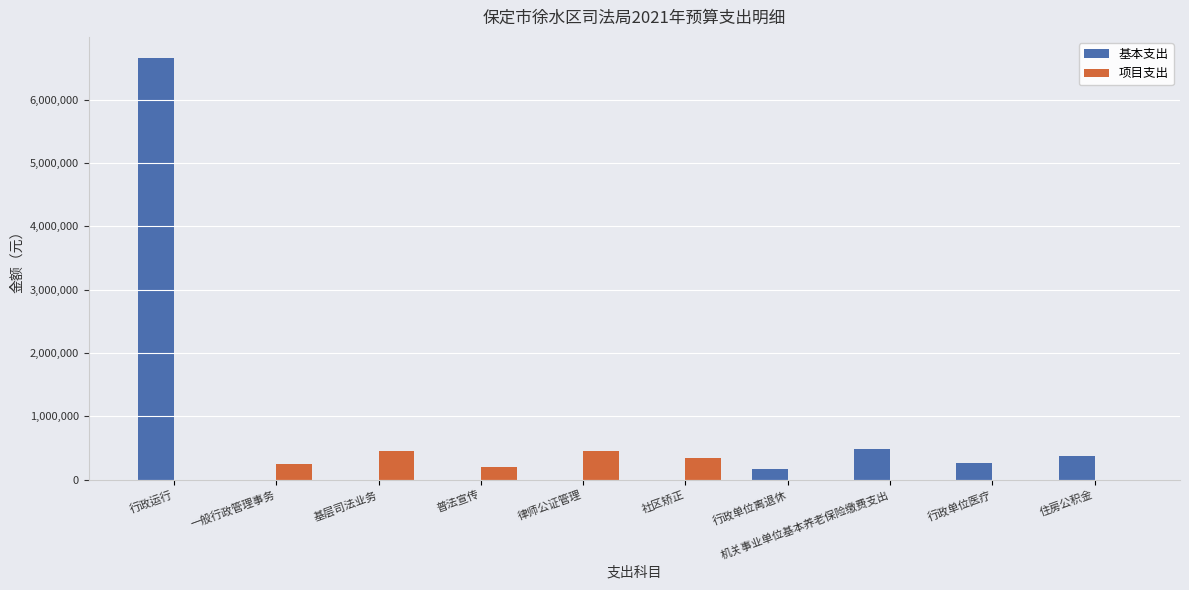

Which series has the largest total across all categories?

基本支出